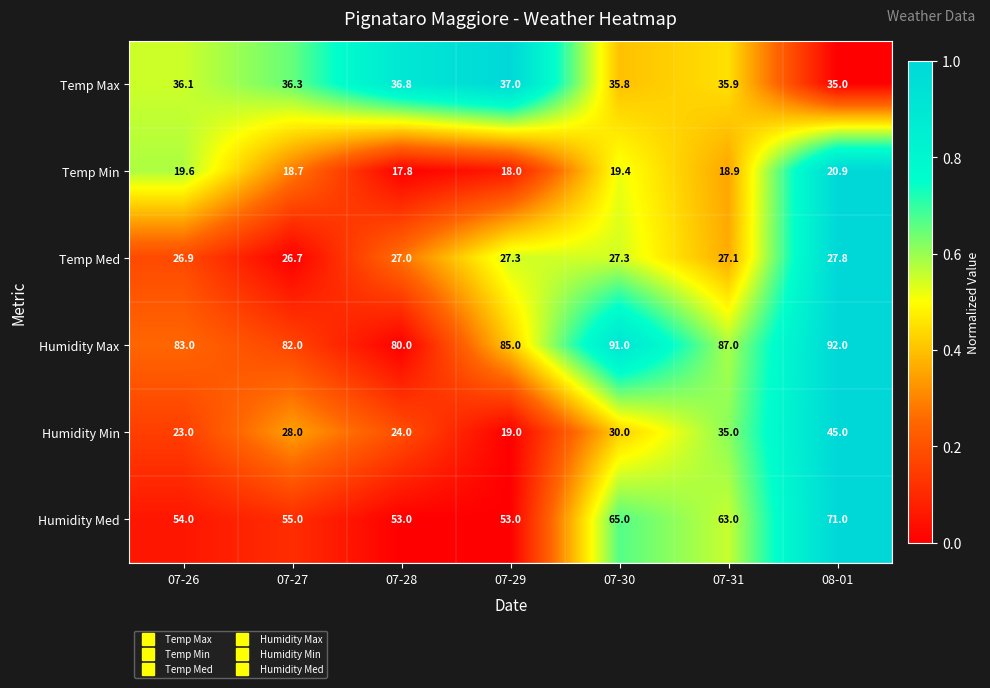

True or false: Temp Max has a value of 35.8 at 07-30.

True